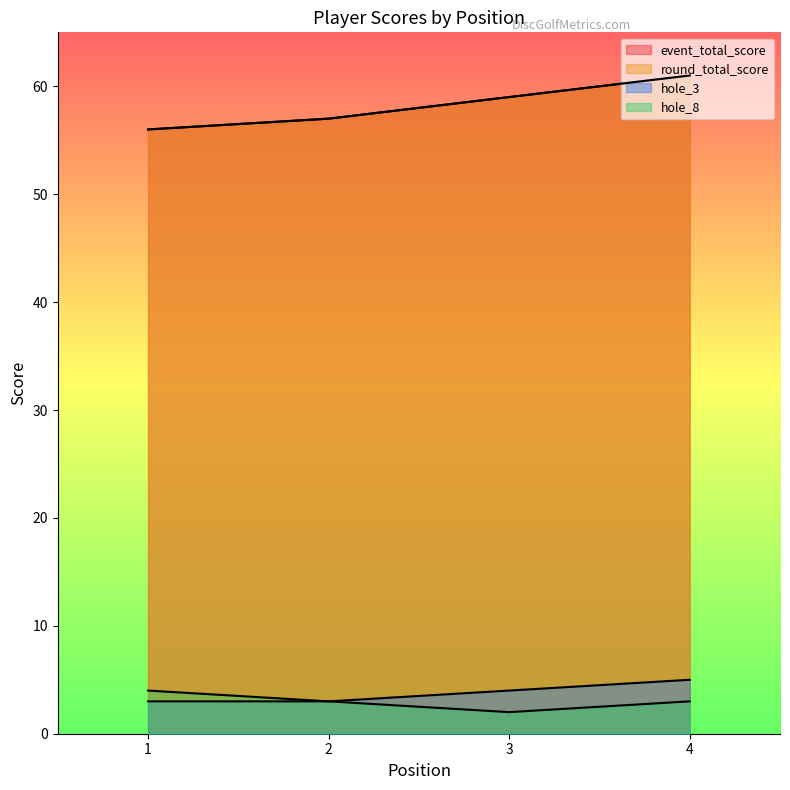

Reading left to right, transcribe all the data shown in this chart.

event_total_score: 56	57	59	61
round_total_score: 56	57	59	61
hole_3: 3	3	4	5
hole_8: 4	3	2	3